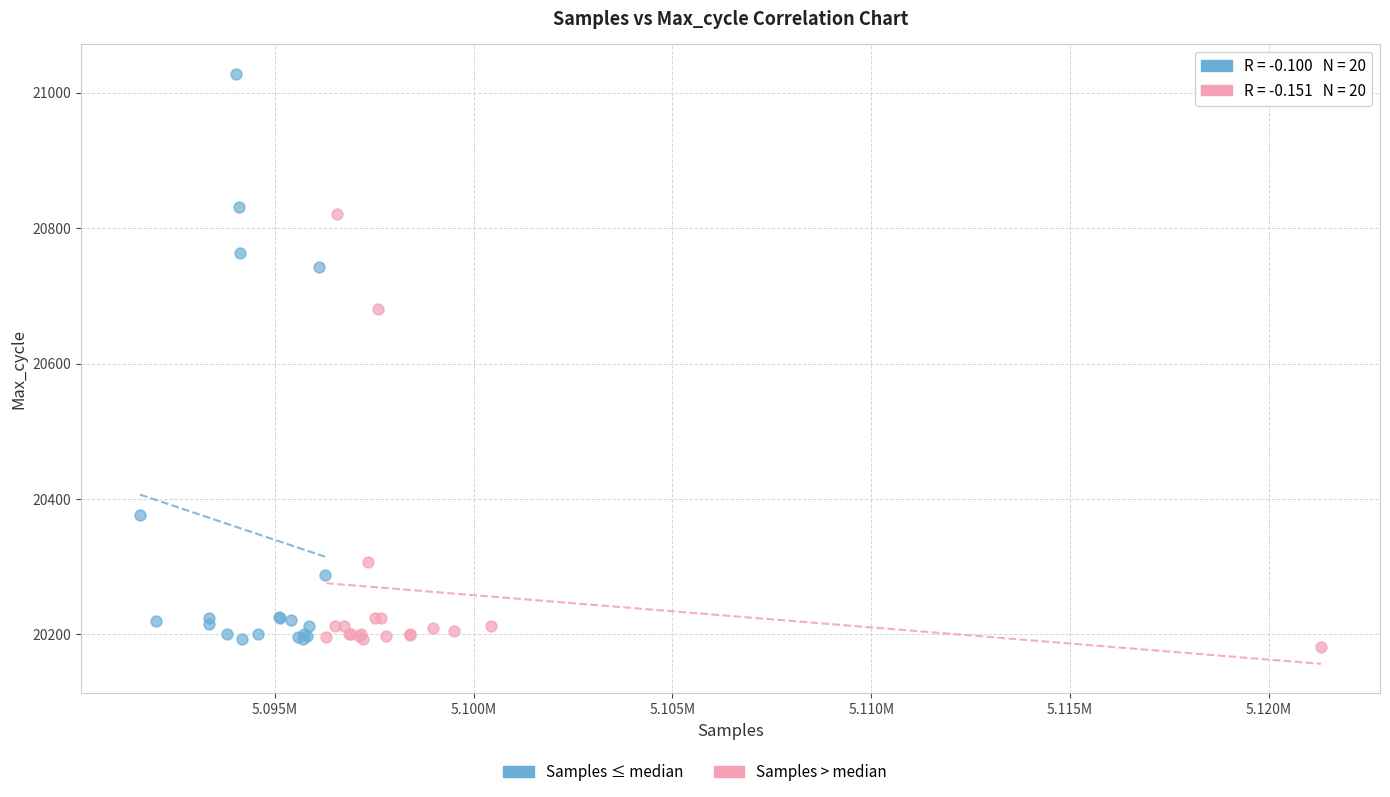

Which series has the largest Y range (max minus min)?

Samples ≤ median